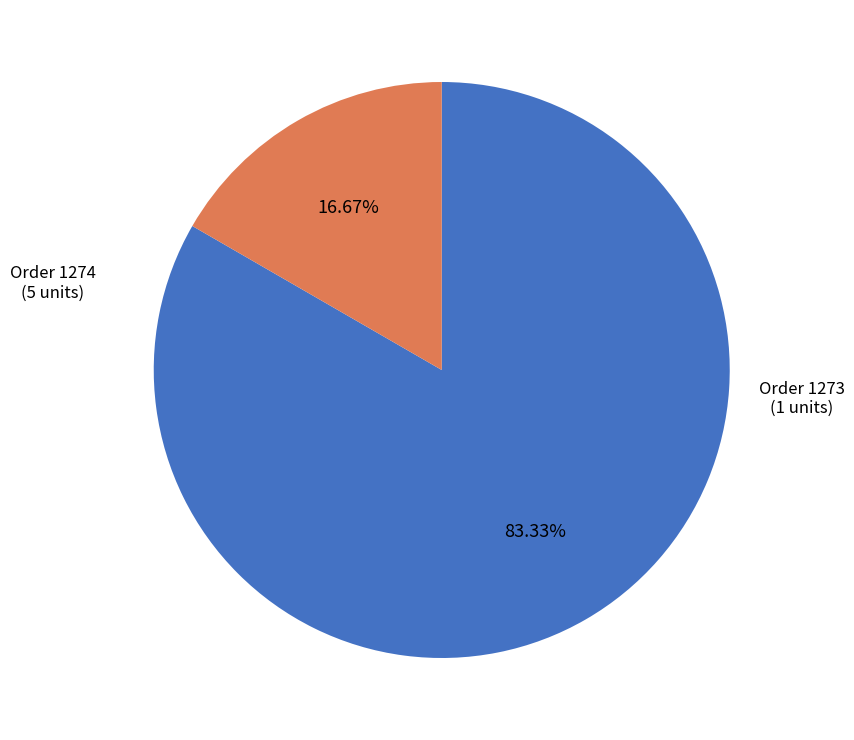

Is there a majority slice in this chart?

Yes